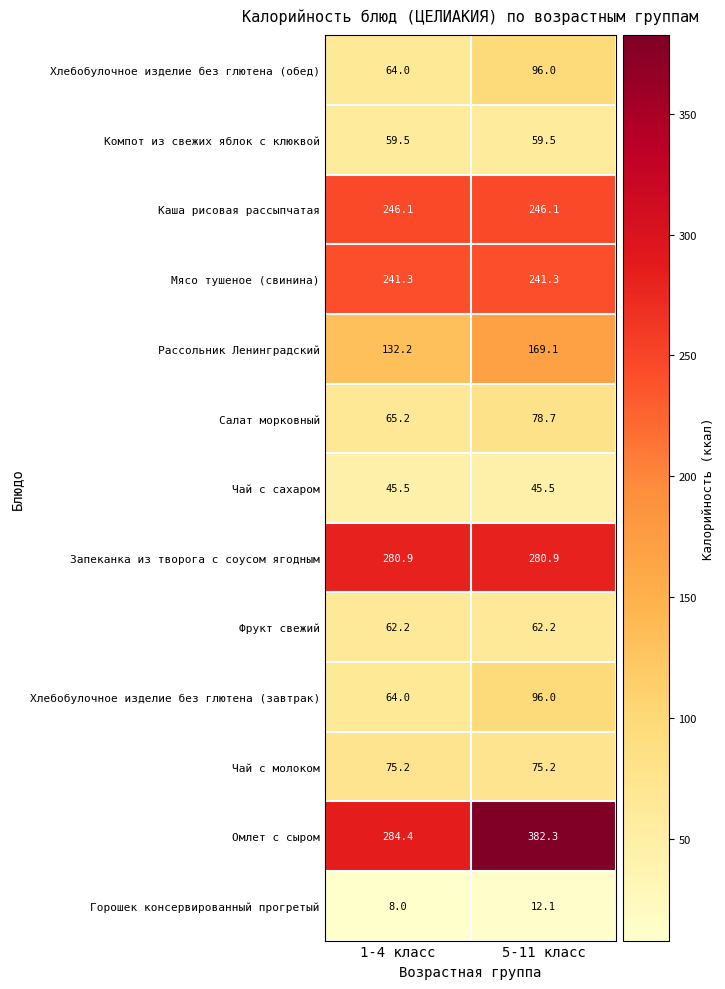

Reading left to right, transcribe all the data shown in this chart.

Хлебобулочное изделие без глютена (обед): 1-4 класс=64.0	5-11 класс=96.0
Компот из свежих яблок с клюквой: 1-4 класс=59.5	5-11 класс=59.5
Каша рисовая рассыпчатая: 1-4 класс=246.1	5-11 класс=246.1
Мясо тушеное (свинина): 1-4 класс=241.3	5-11 класс=241.3
Рассольник Ленинградский: 1-4 класс=132.2	5-11 класс=169.1
Салат морковный: 1-4 класс=65.2	5-11 класс=78.7
Чай с сахаром: 1-4 класс=45.5	5-11 класс=45.5
Запеканка из творога с соусом ягодным: 1-4 класс=280.9	5-11 класс=280.9
Фрукт свежий: 1-4 класс=62.2	5-11 класс=62.2
Хлебобулочное изделие без глютена (завтрак): 1-4 класс=64.0	5-11 класс=96.0
Чай с молоком: 1-4 класс=75.2	5-11 класс=75.2
Омлет с сыром: 1-4 класс=284.4	5-11 класс=382.3
Горошек консервированный прогретый: 1-4 класс=8.0	5-11 класс=12.1